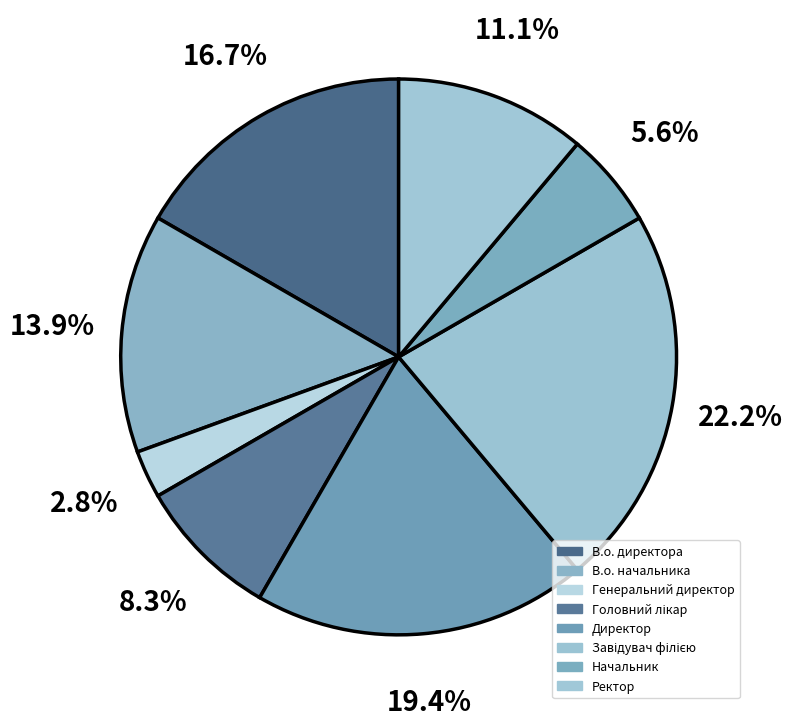

How many slices are in this pie chart?

8